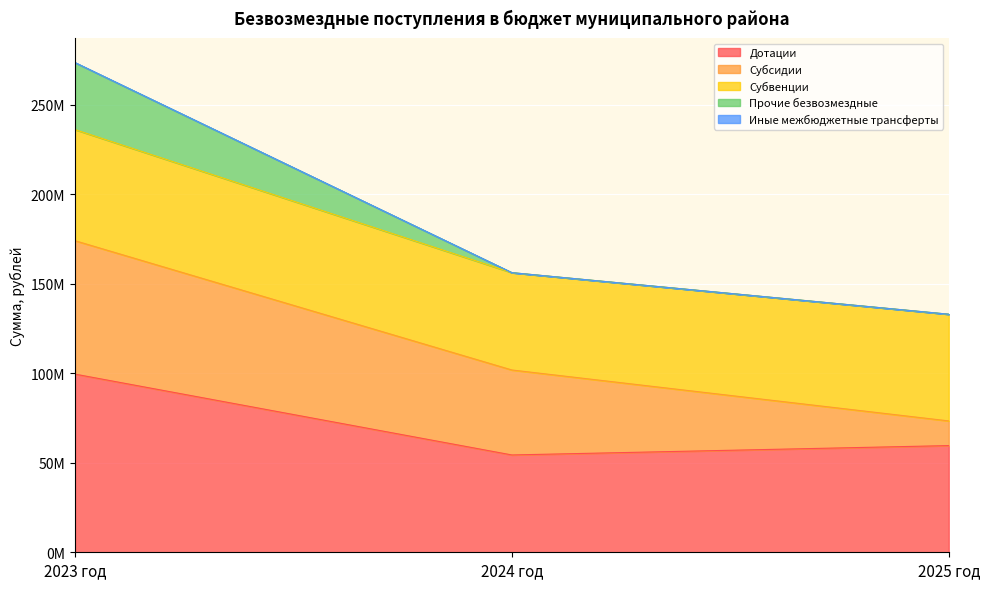

Is it true that Дотации equals 17473073.2 at 2025 год?

False